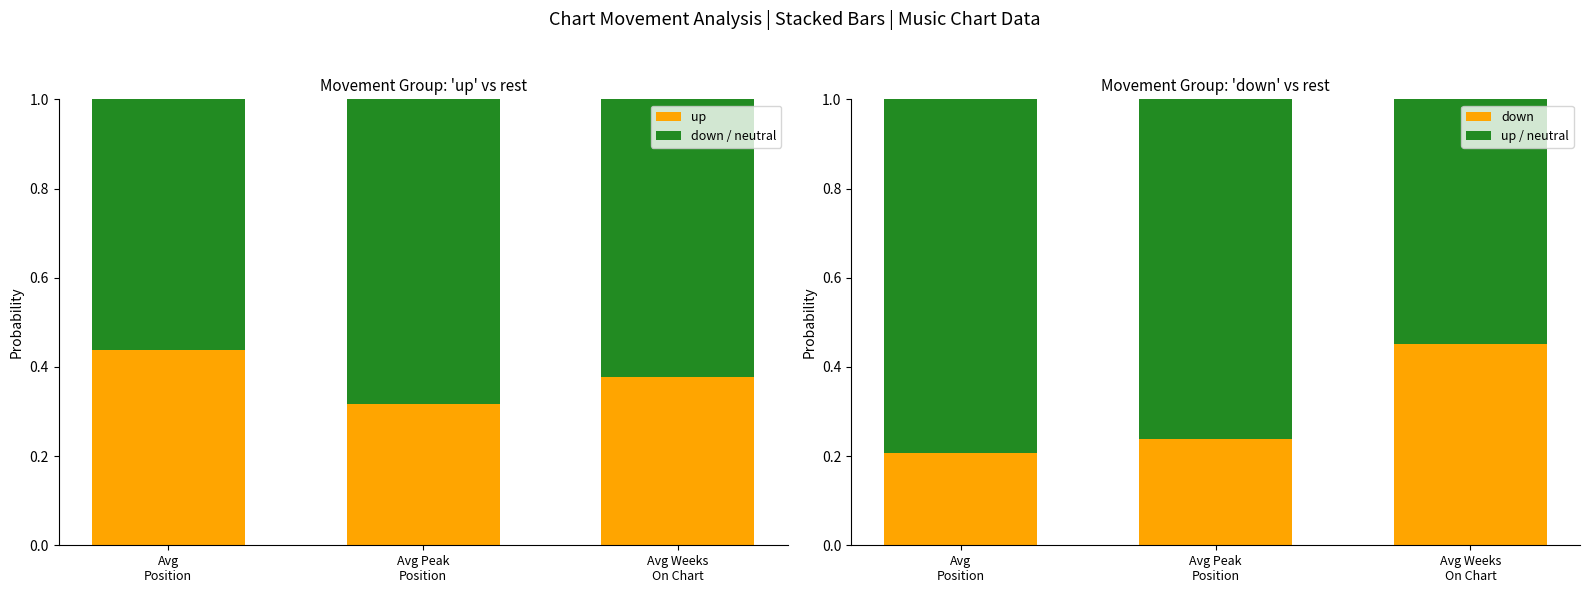

What are all the series names shown in the legend?

up, down / neutral, down, up / neutral